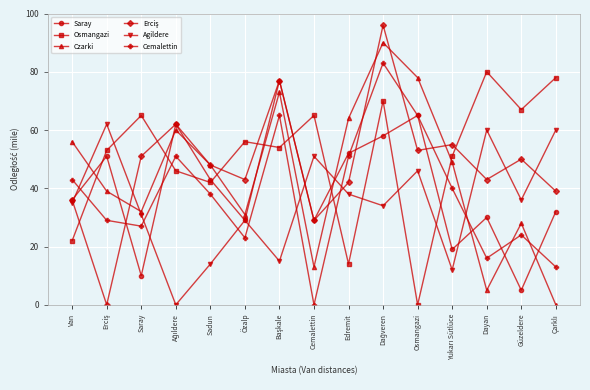

How many lines are shown in the chart?

6